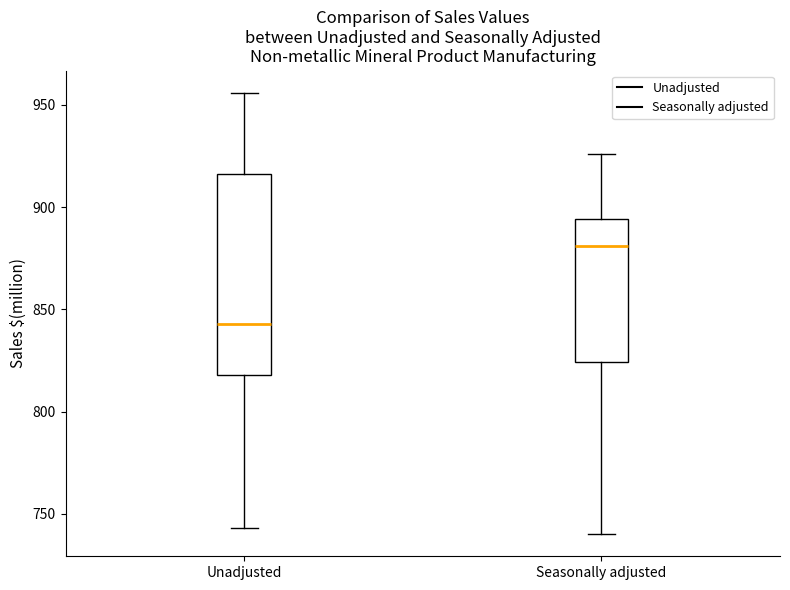

Where does the upper whisker of the box for Unadjusted end on the y-axis? The values are not printed on the chart, so give them approximately, as read against the axis.

955